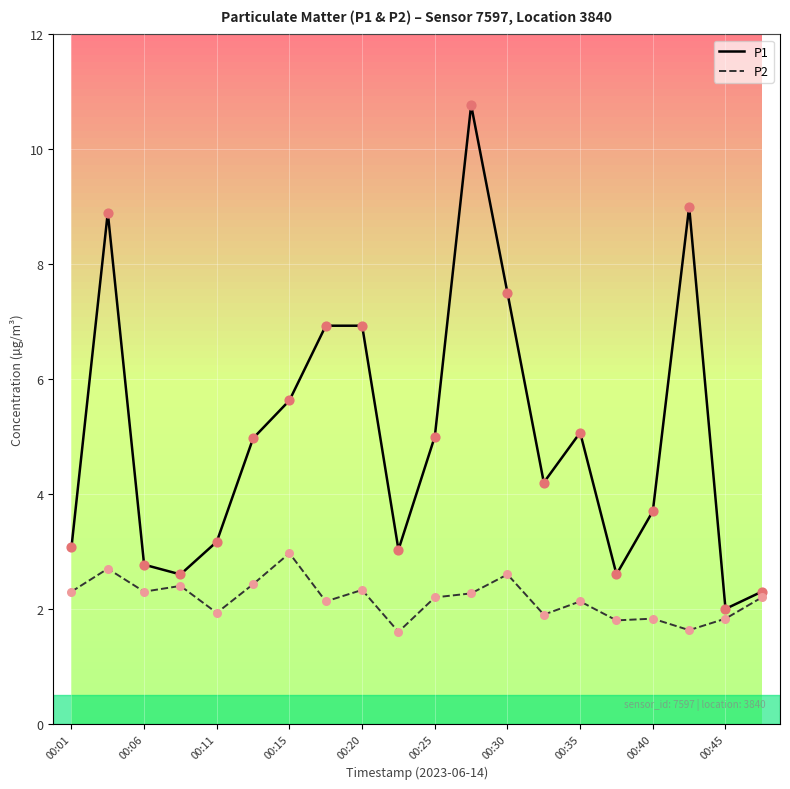

Which series has the widest spread of values?

P1